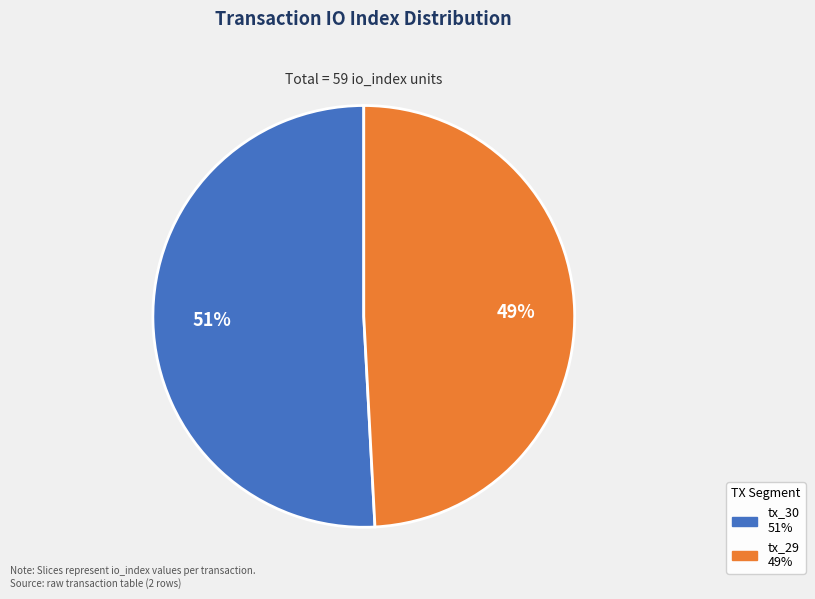

Do tx_30 and tx_29 together represent more than half of the pie?

Yes